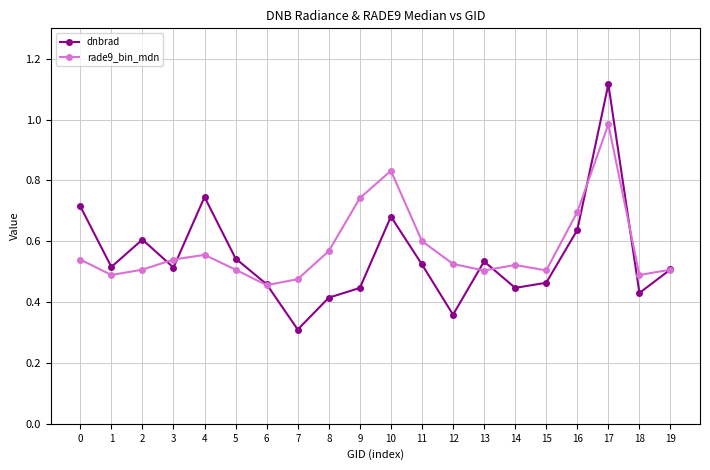

At which category does dnbrad reach its first local peak?

2